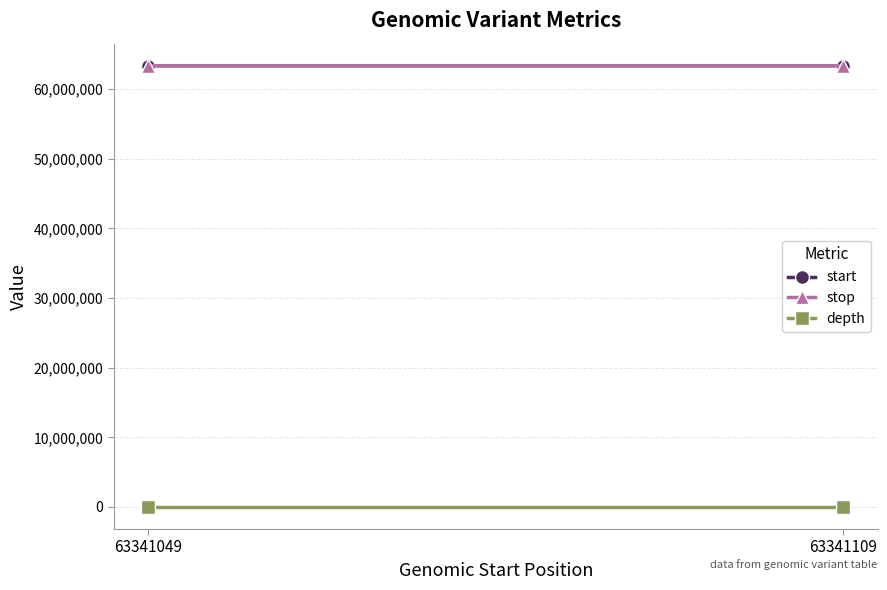

What value does the stop series have at 63341109?

63341110